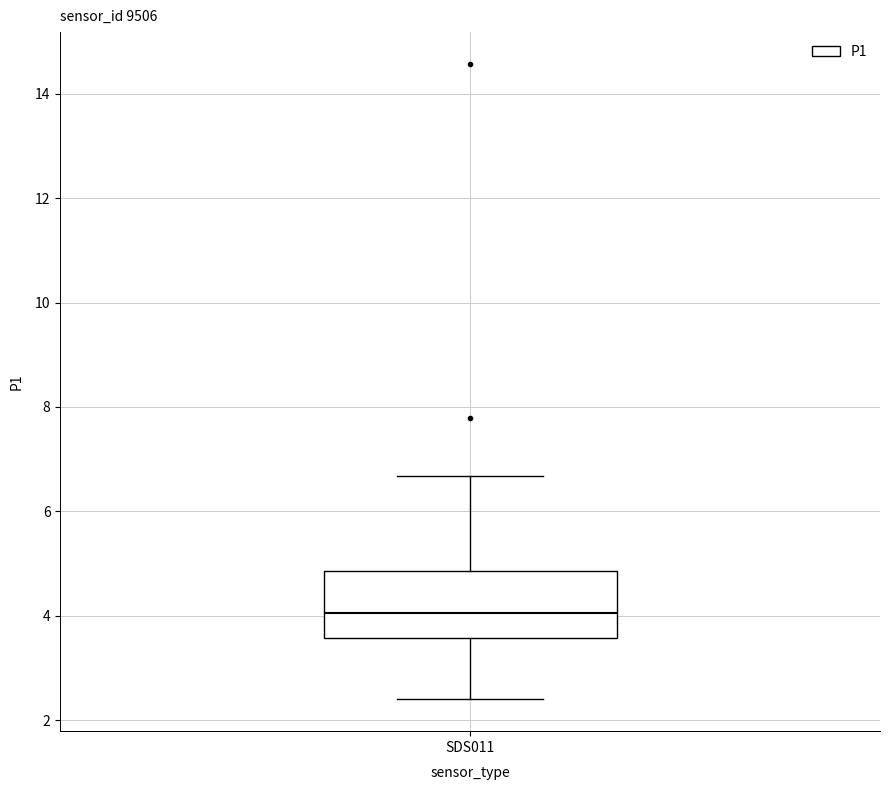

Read this box plot against the y-axis: the position of the median line, the range covered by the box, and the ends of both whiskers. The values are not printed on the chart, so give them approximately, as read against the axis.

median 4.0, box 3.6 to 4.8, whiskers 2.4 to 6.6